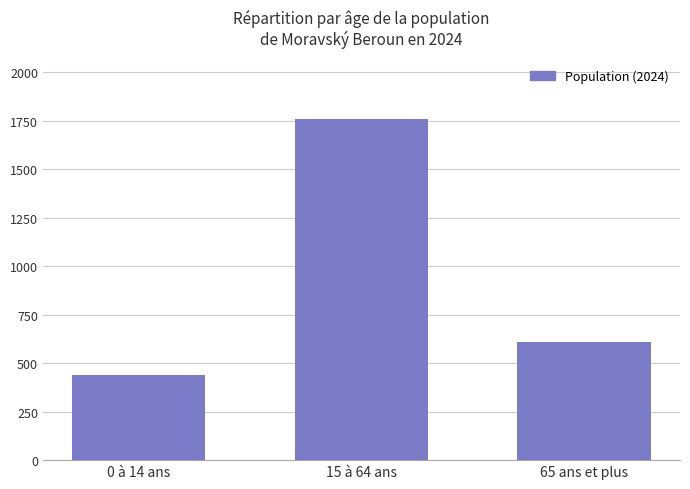

How many data points are less than 608?

1